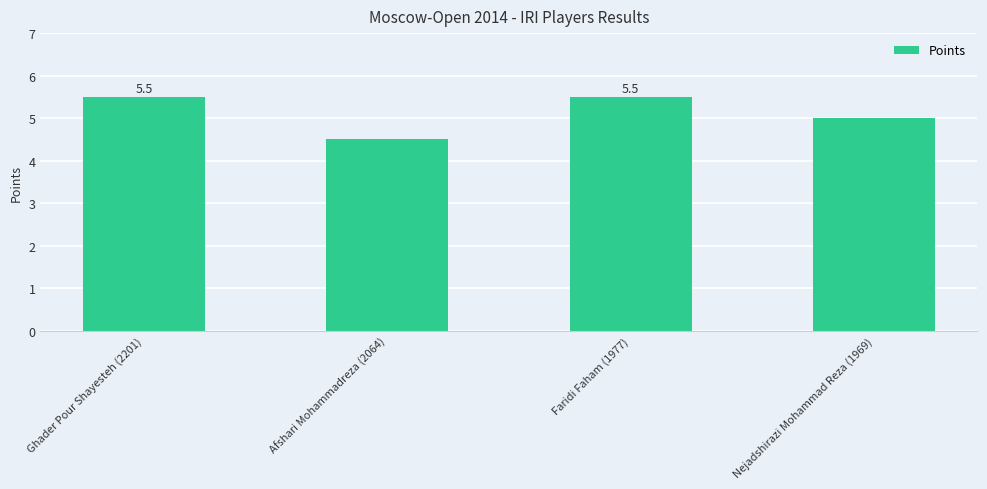

Which has a higher value, Nejadshirazi Mohammad Reza (1969) or Afshari Mohammadreza (2064)?

Nejadshirazi Mohammad Reza (1969)